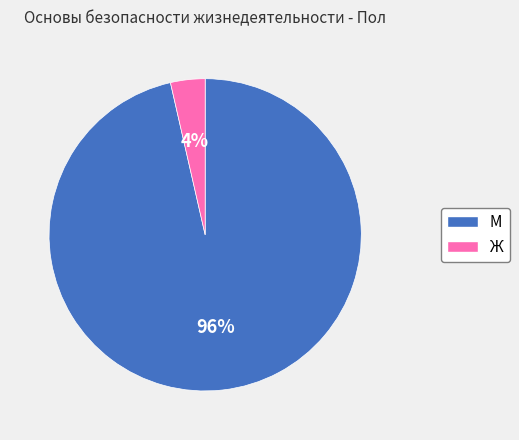

How many slices are in this pie chart?

2